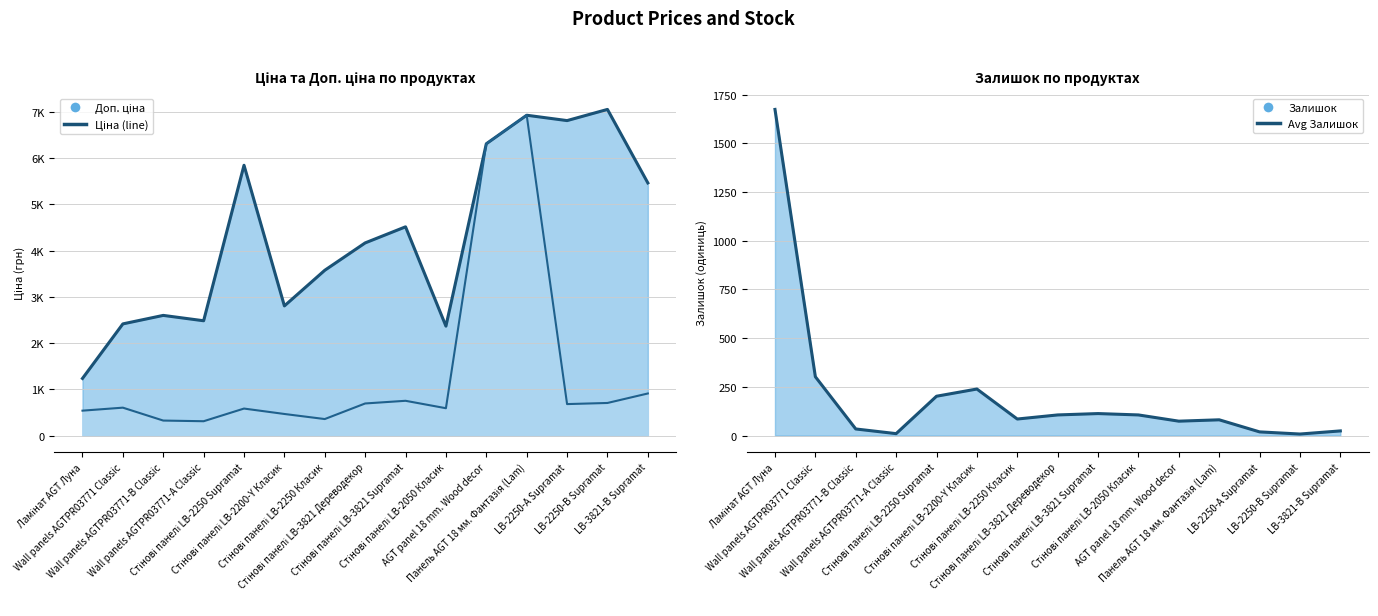

The value at AGT panel 18 mm. Wood decor is 74. True or false?

True